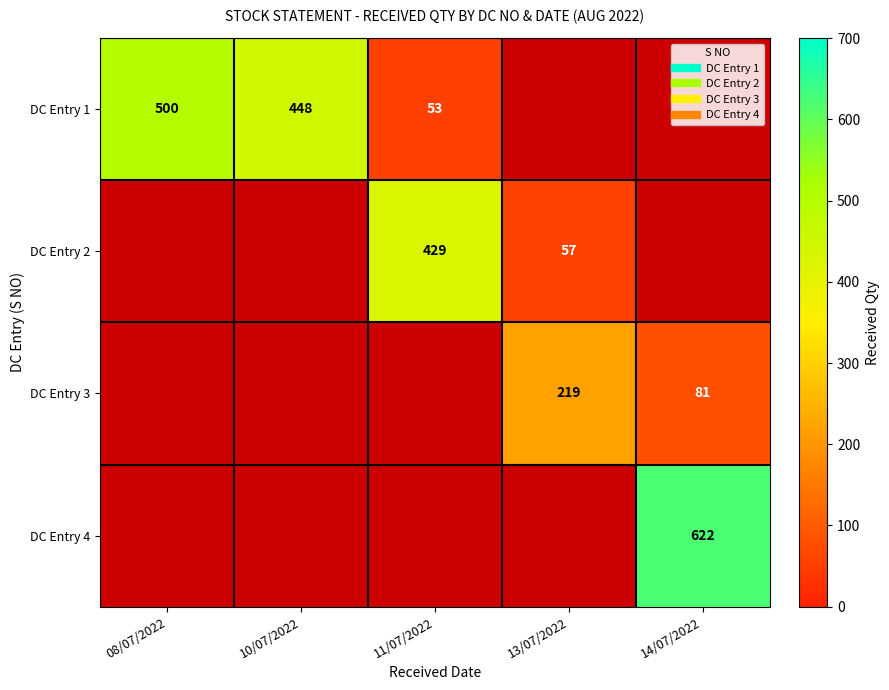

Count the number of data series in this chart.

4